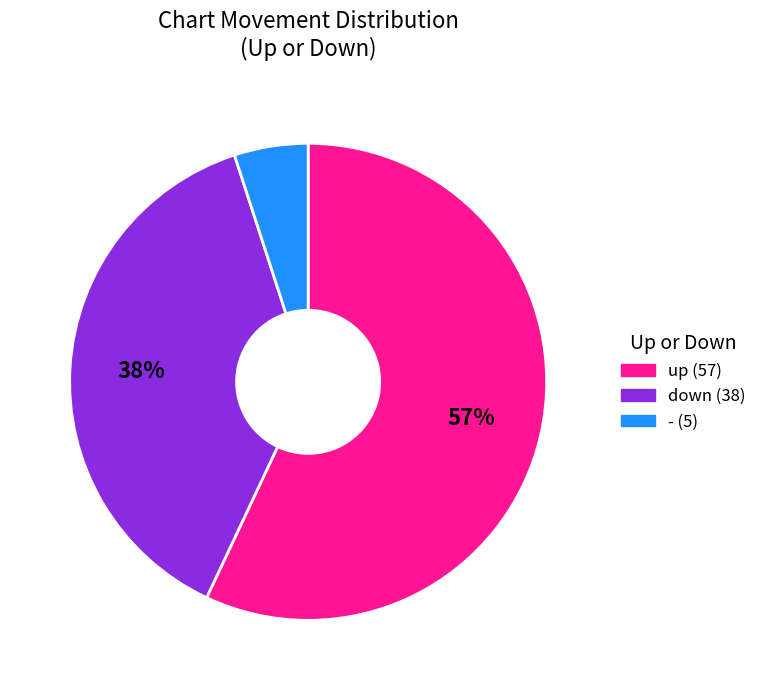

Which has a higher value, down or up?

up